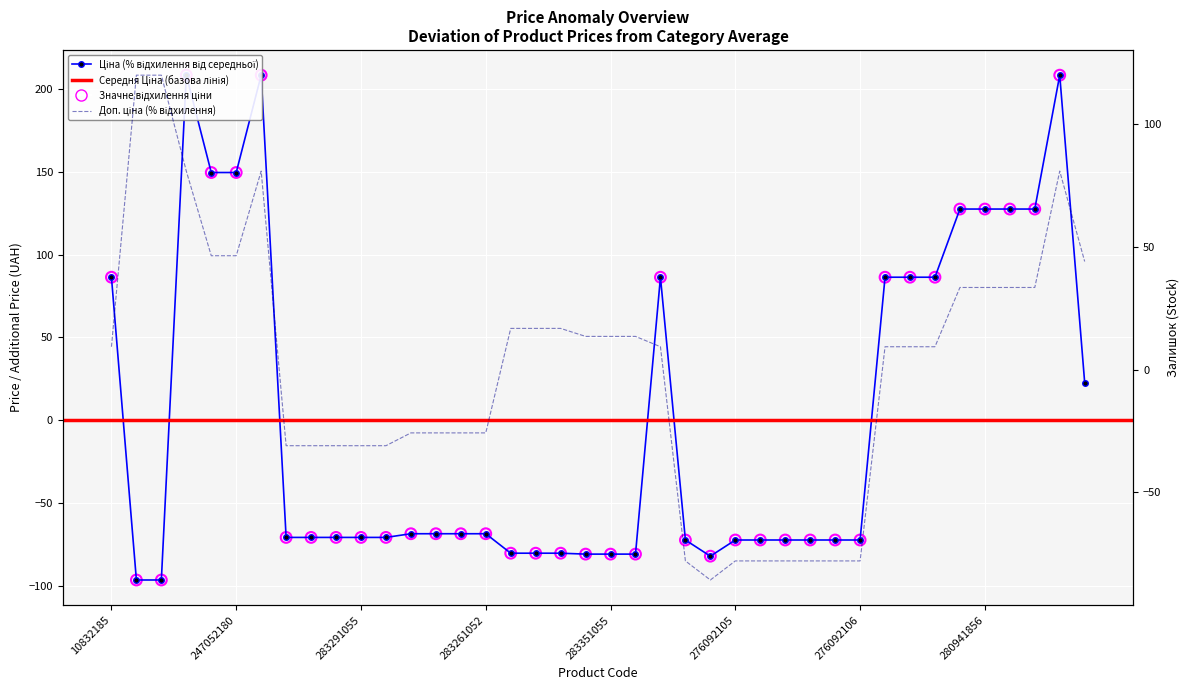

What is the total value across all series at 280941901?

160.8